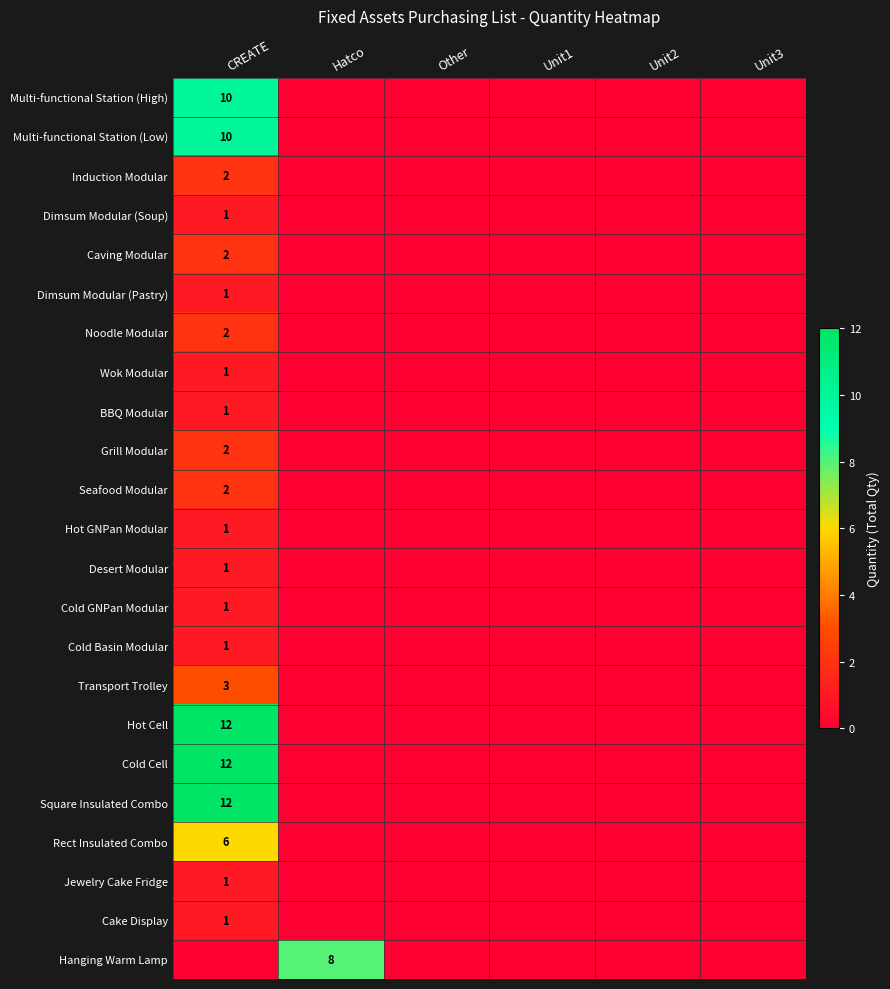

True or false: Multi-functional Station (Low) has a value of 10 at CREATE.

True